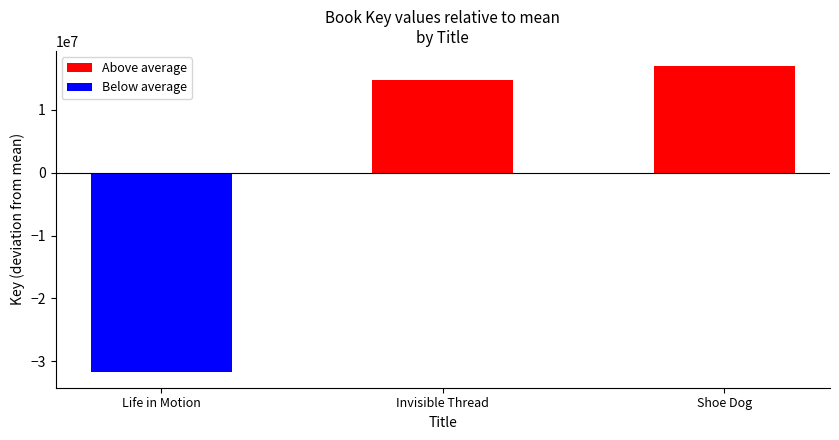

The Below average series shows 0 at Invisible Thread. True or false?

True